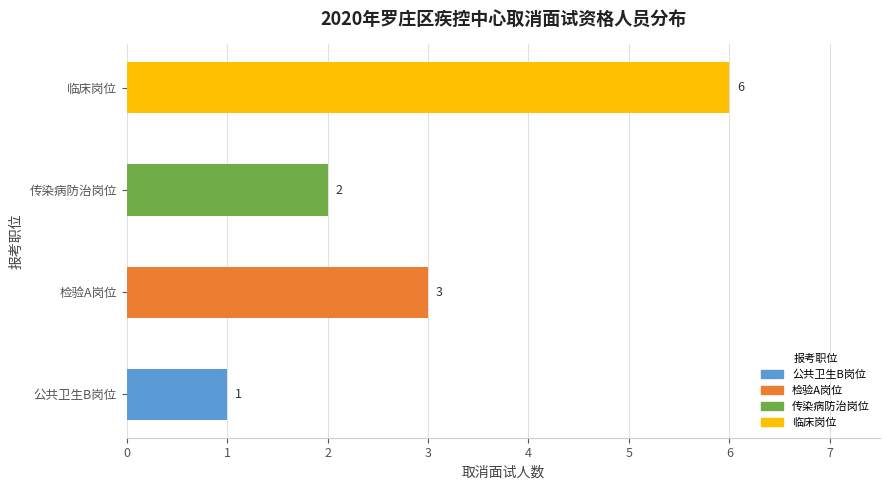

What is the change in value from 检验A岗位 to 临床岗位?

+3